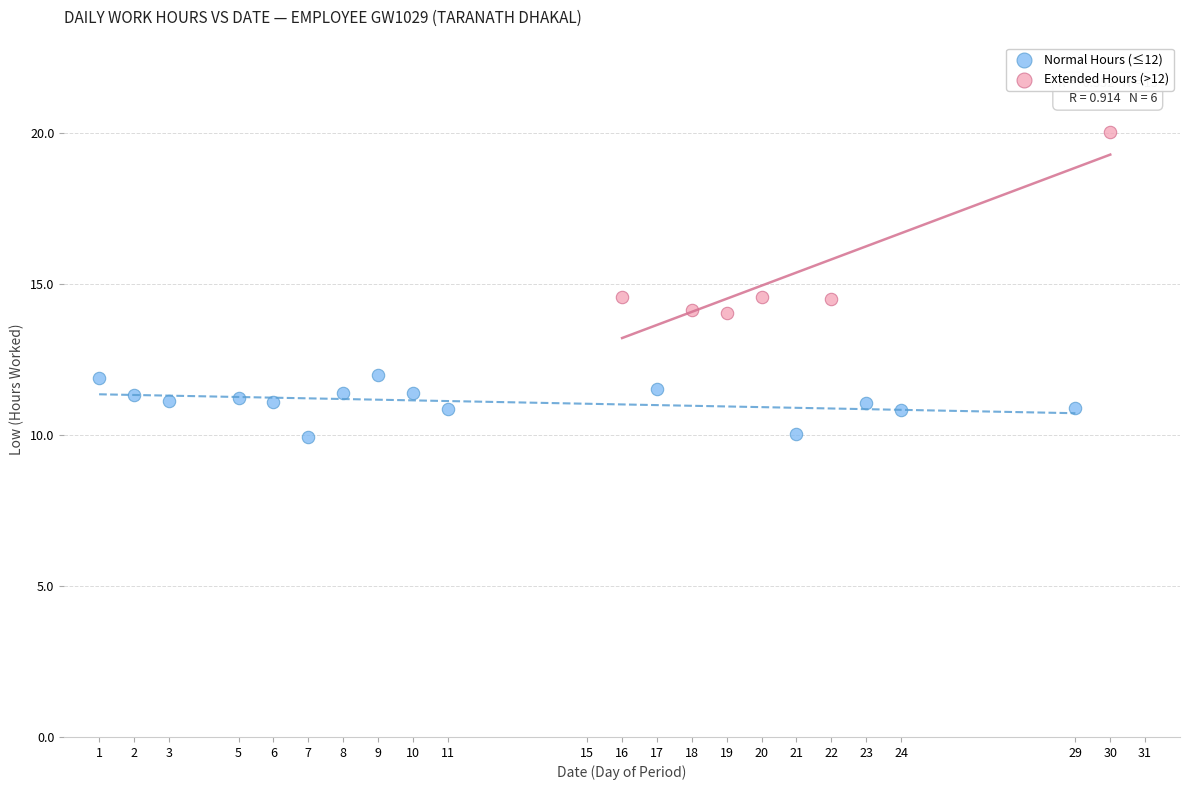

Which series contains the highest Y value?

Extended Hours (>12)